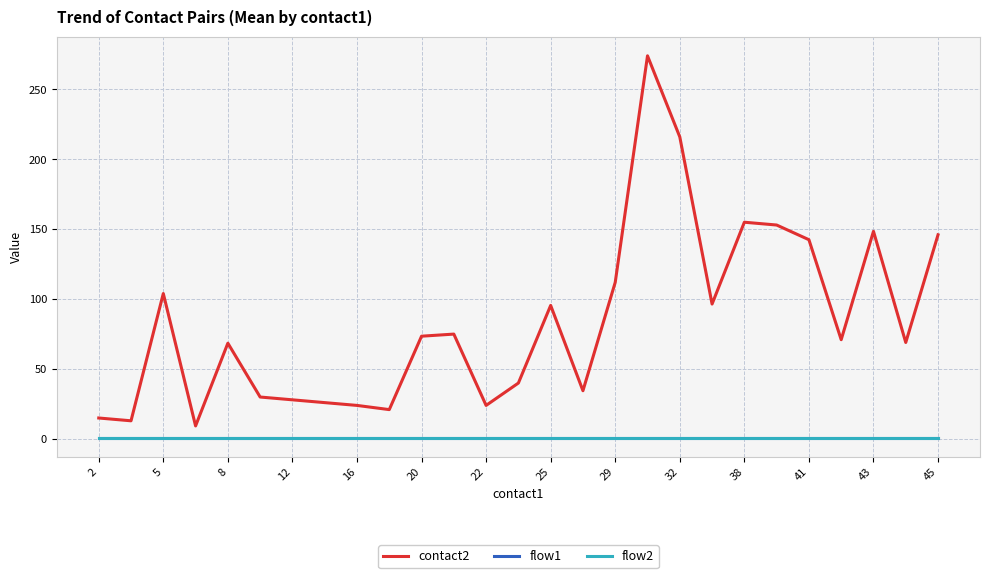

At which label is flow1 closest to 1?

2